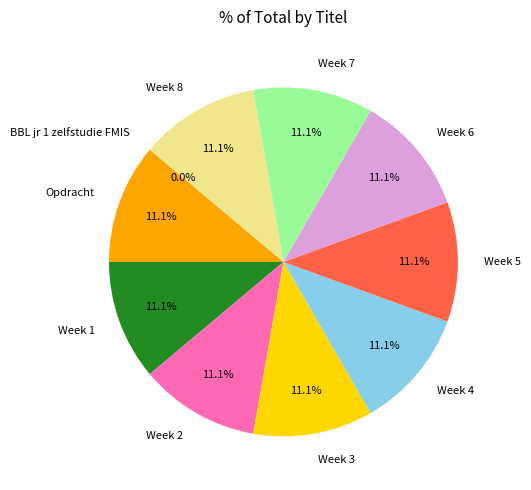

To the nearest percent, what portion does Week 1 represent?

11%